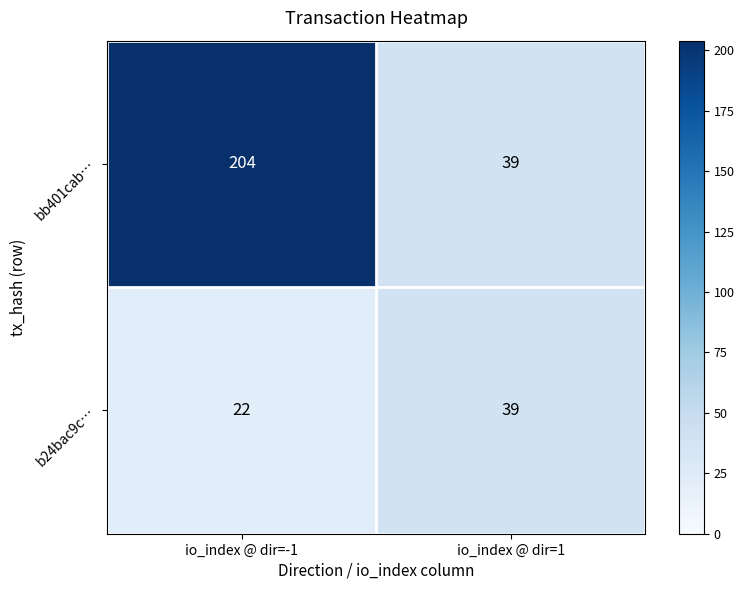

What is the maximum value shown in the chart?

204